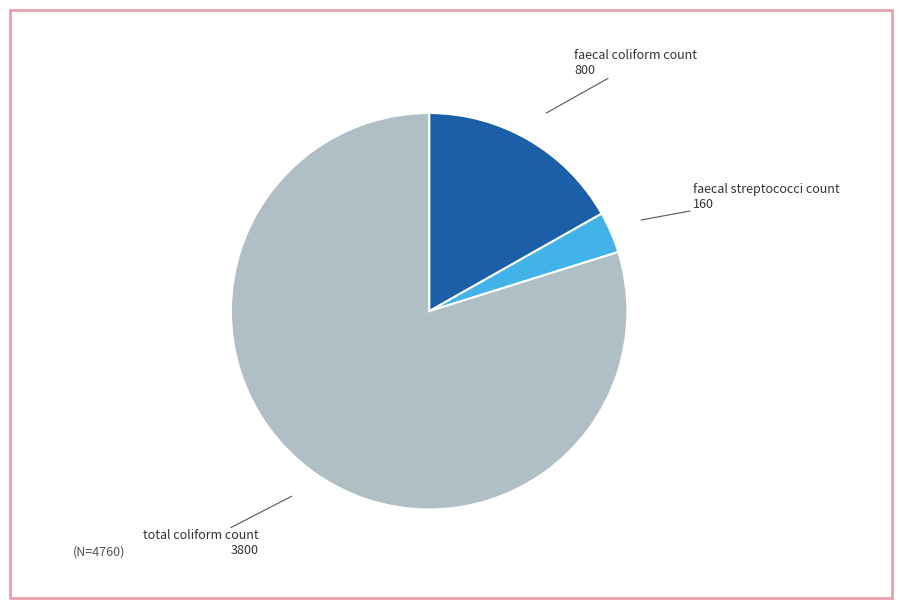

How many slices are in this pie chart?

3